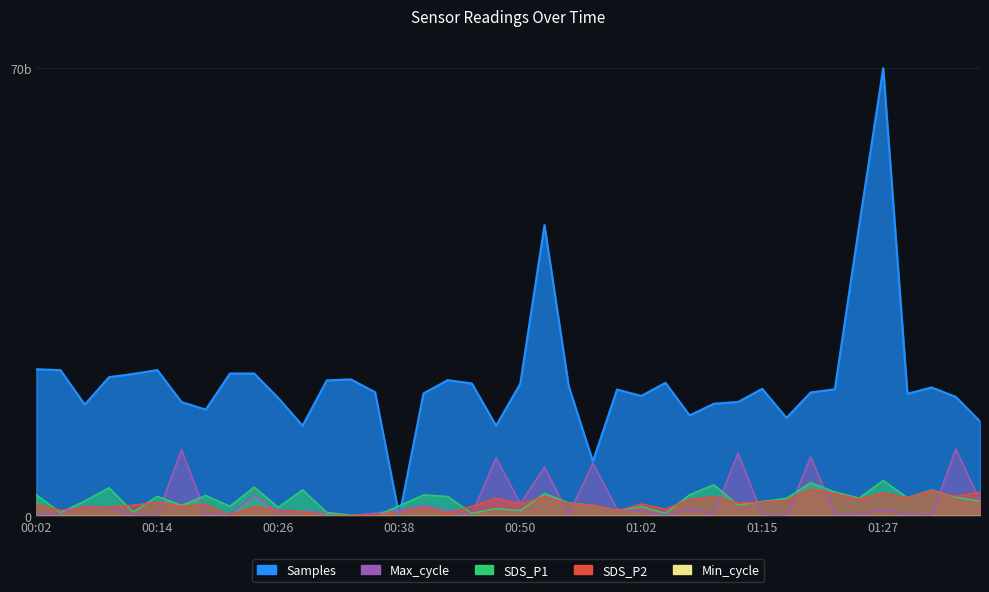

The Max_cycle series shows 1.1 at 01:00. True or false?

True